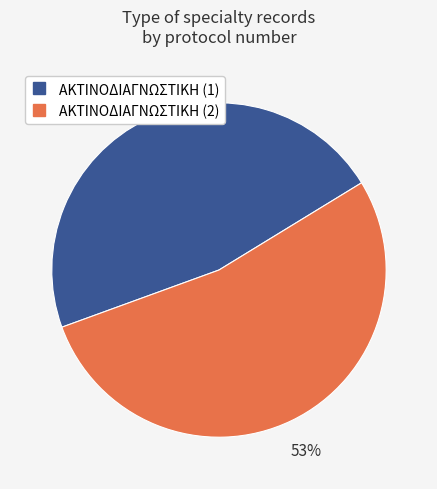

To the nearest percent, what is the difference between the largest and smallest slice percentages?

6%